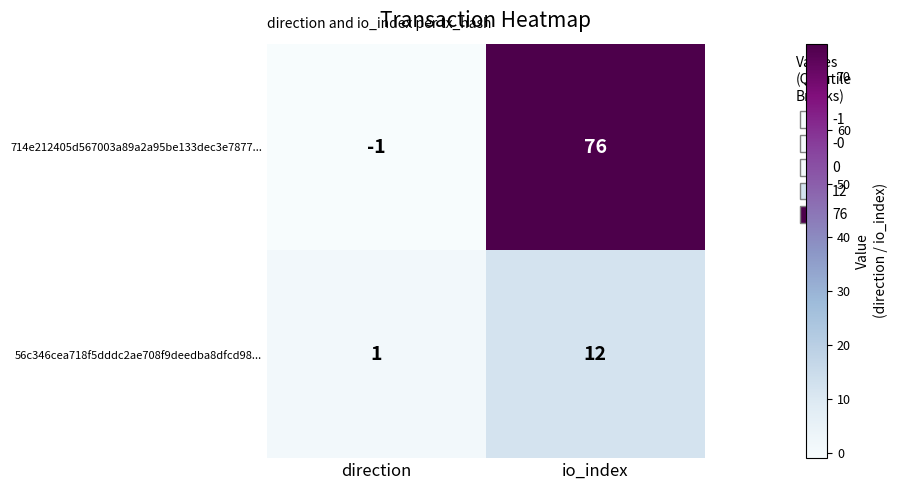

What is the total value across all series at io_index?

88